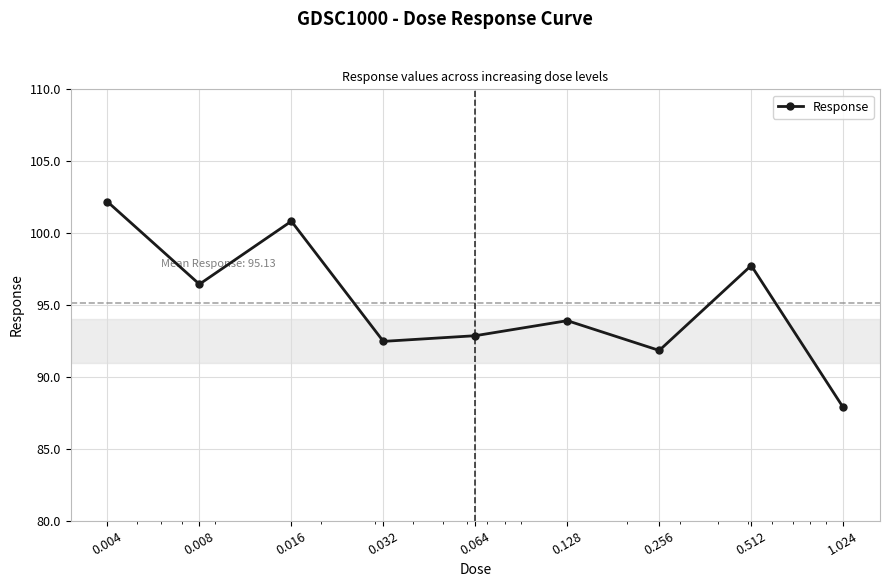

What is the average value?

95.1